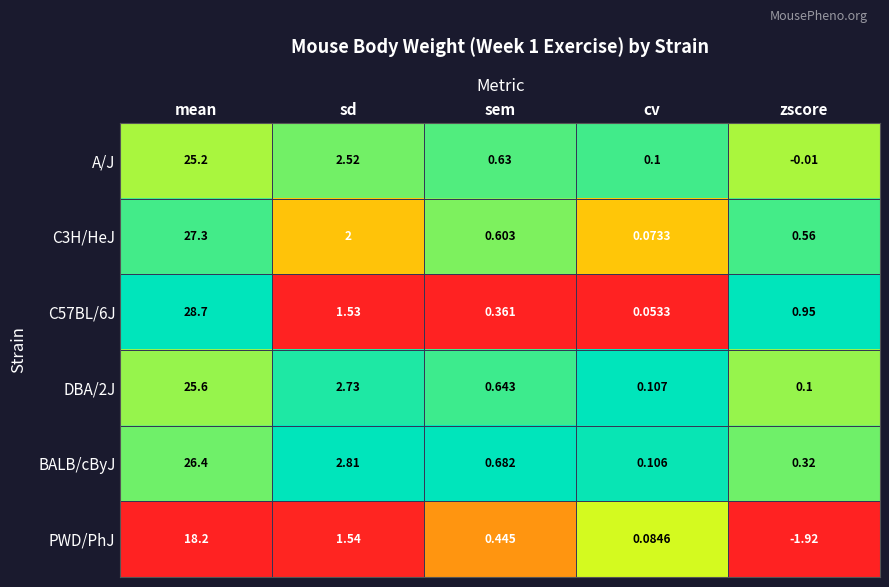

At which category is the sum across all series the highest?

mean